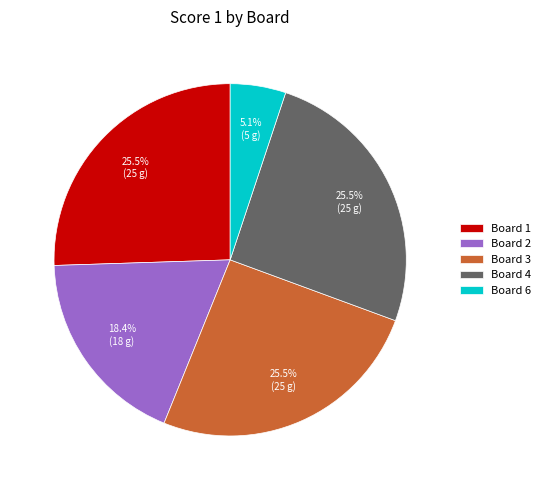

To the nearest percent, what is the average slice percentage?

20%